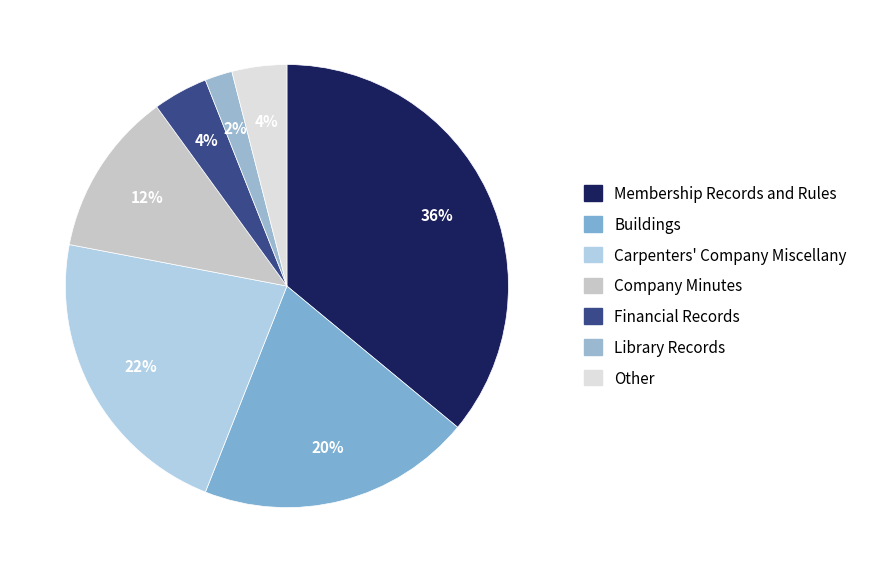

Does any single category account for the majority?

No